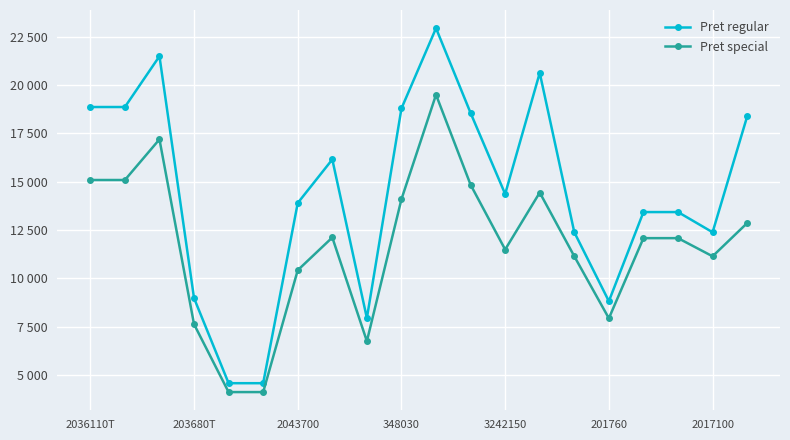

What are all the series names shown in the legend?

Pret regular, Pret special